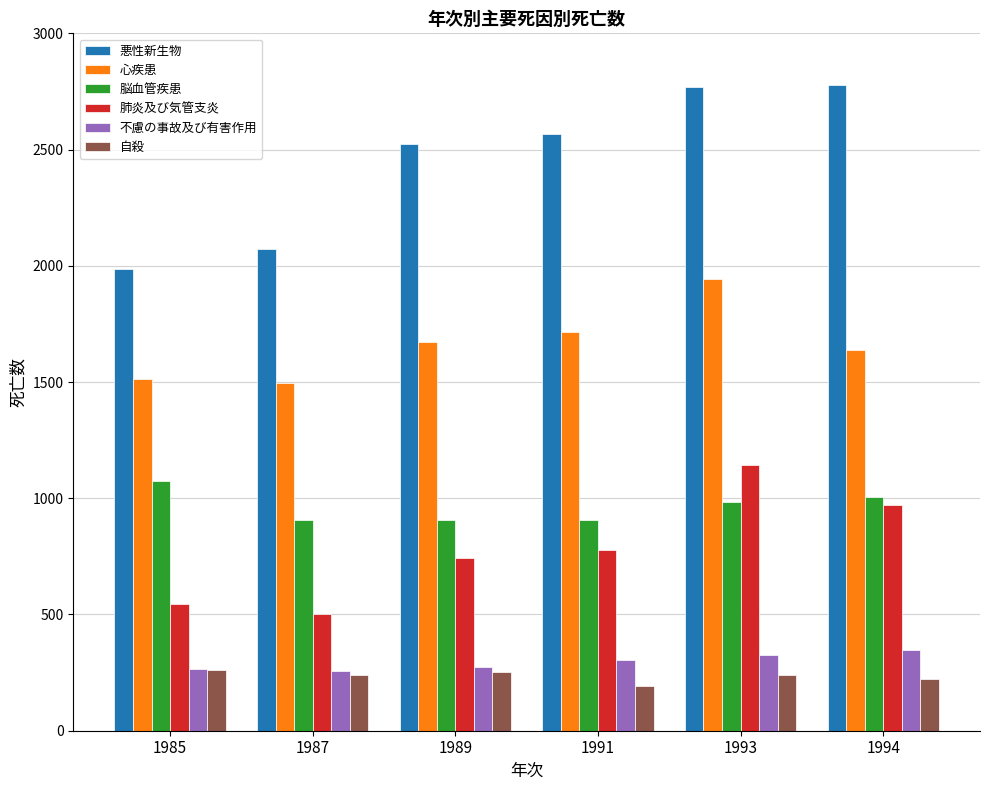

Read the 不慮の事故及び有害作用 value at 1994.

349